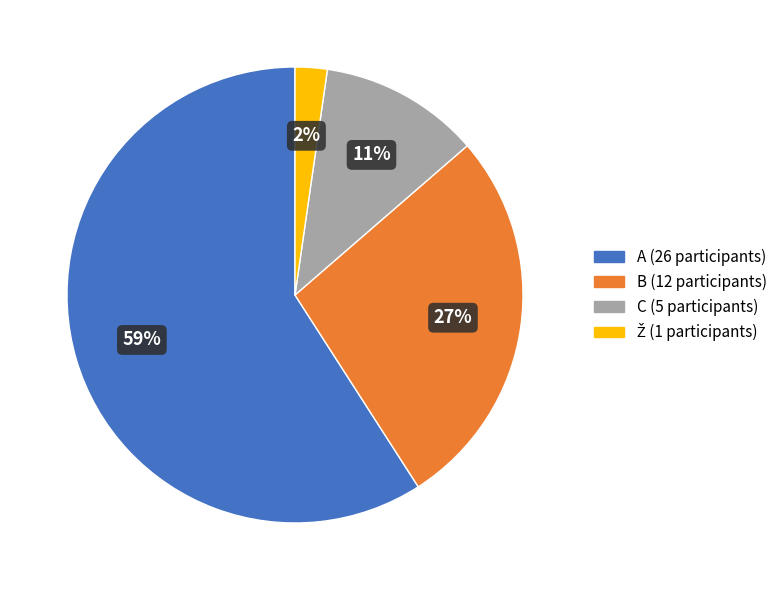

Is it true that C is 11% of the pie?

True